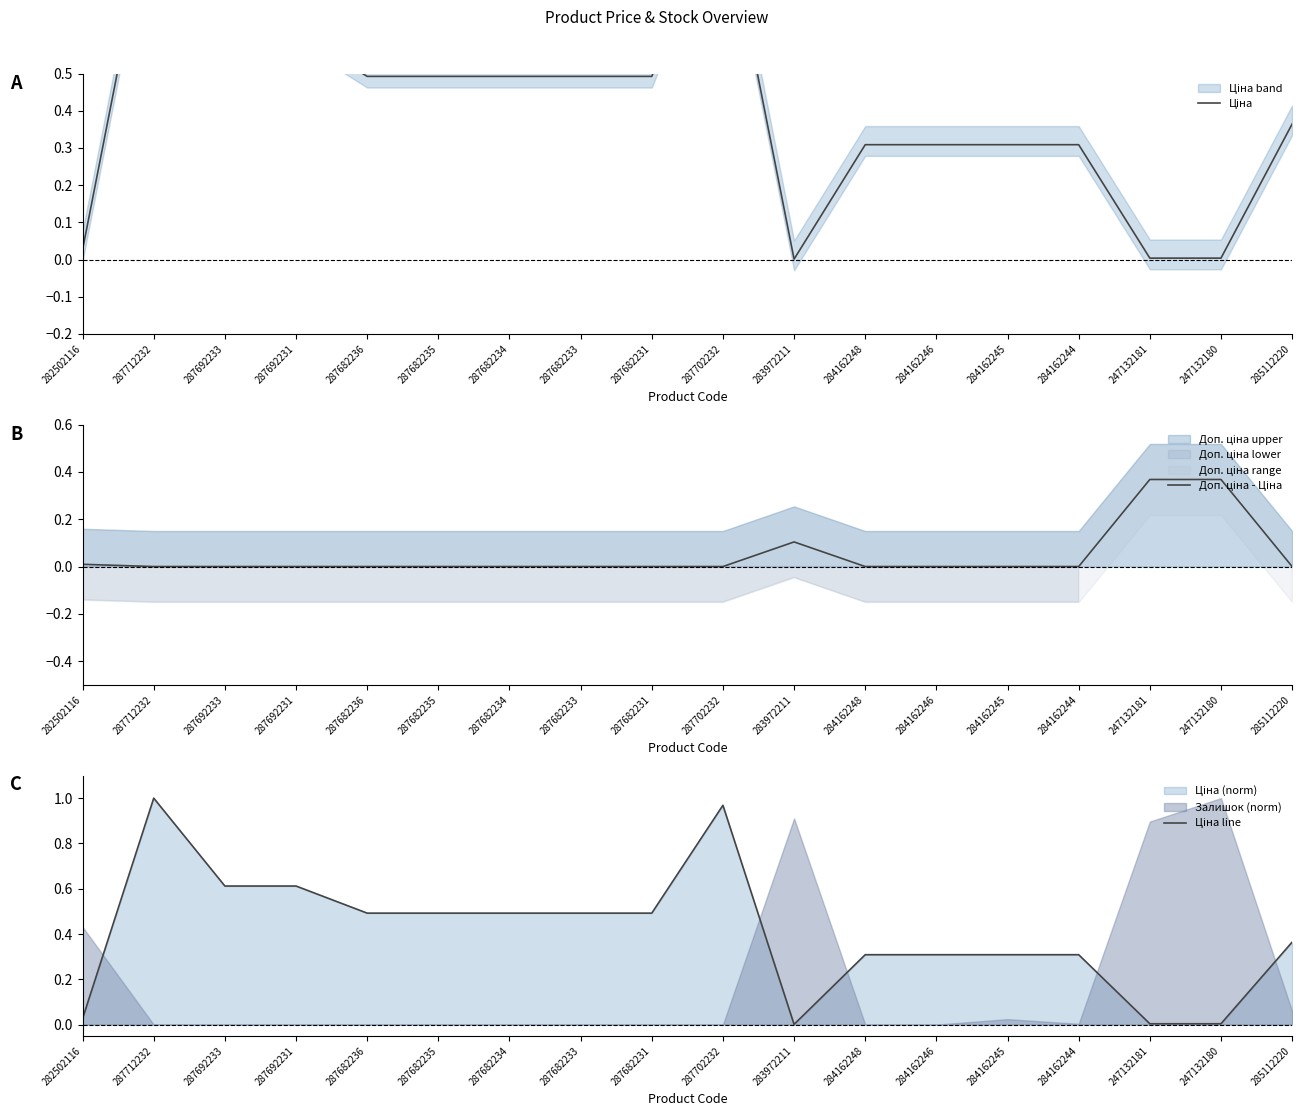

Which category has the highest value in the Ціна series?

287712232